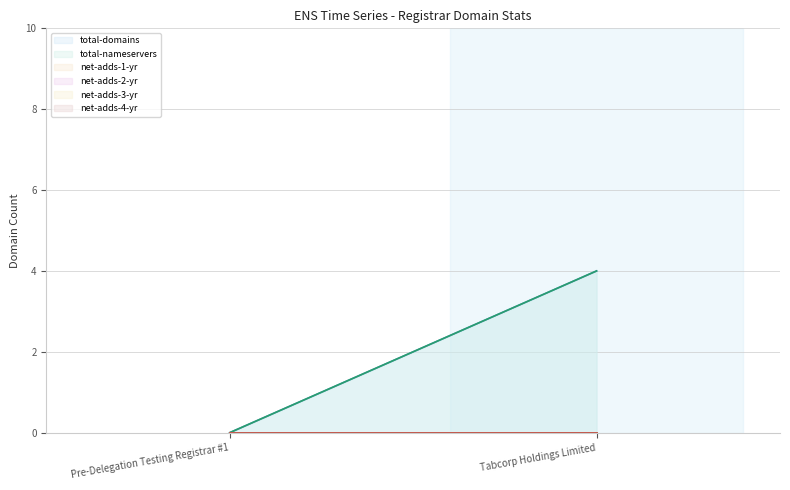

Is the value of total-domains at Pre-Delegation Testing Registrar #1 greater than the value of net-adds-4-yr at Tabcorp Holdings Limited?

No